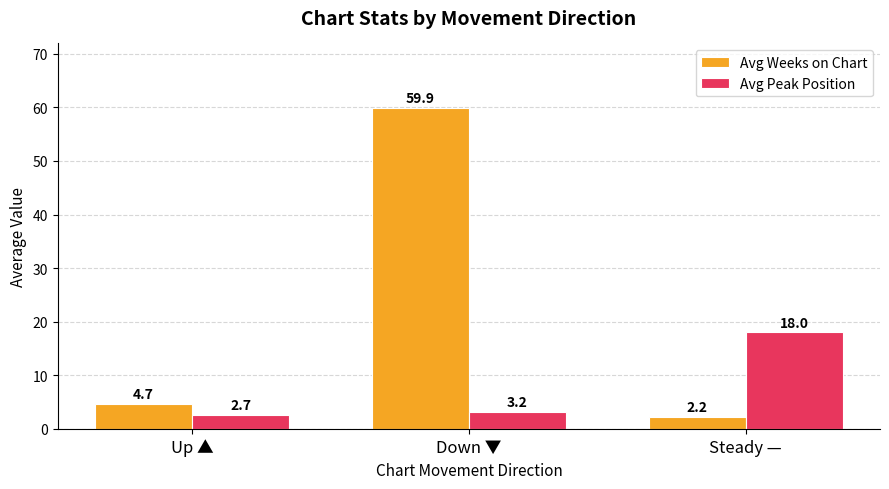

At which category is the sum across all series the highest?

Down ▼